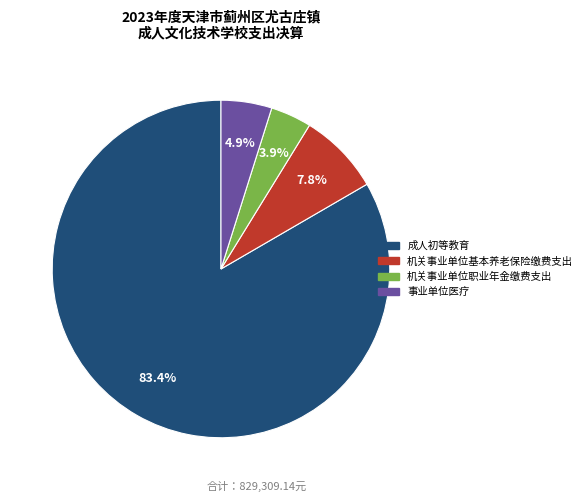

What percentage is the 事业单位医疗 slice, to the nearest percent?

5%